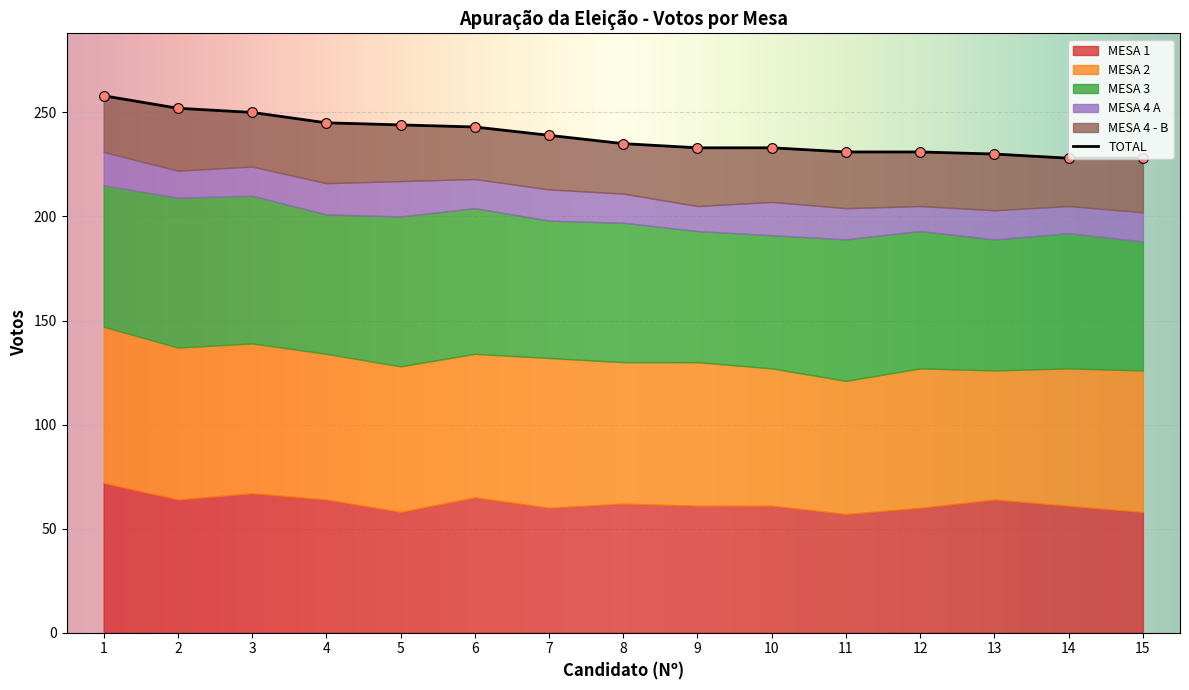

Which series reaches the minimum Y coordinate?

MESA 4 A